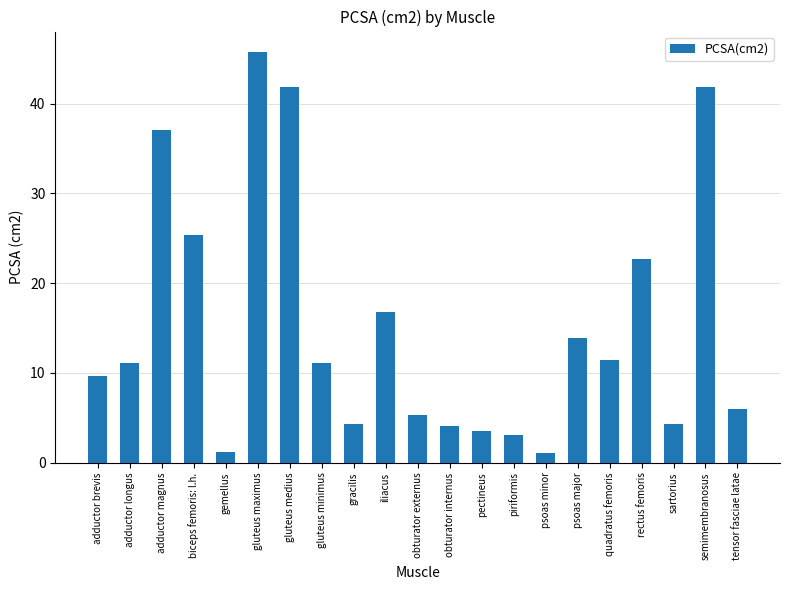

At which label does the data first exceed 11?

adductor longus